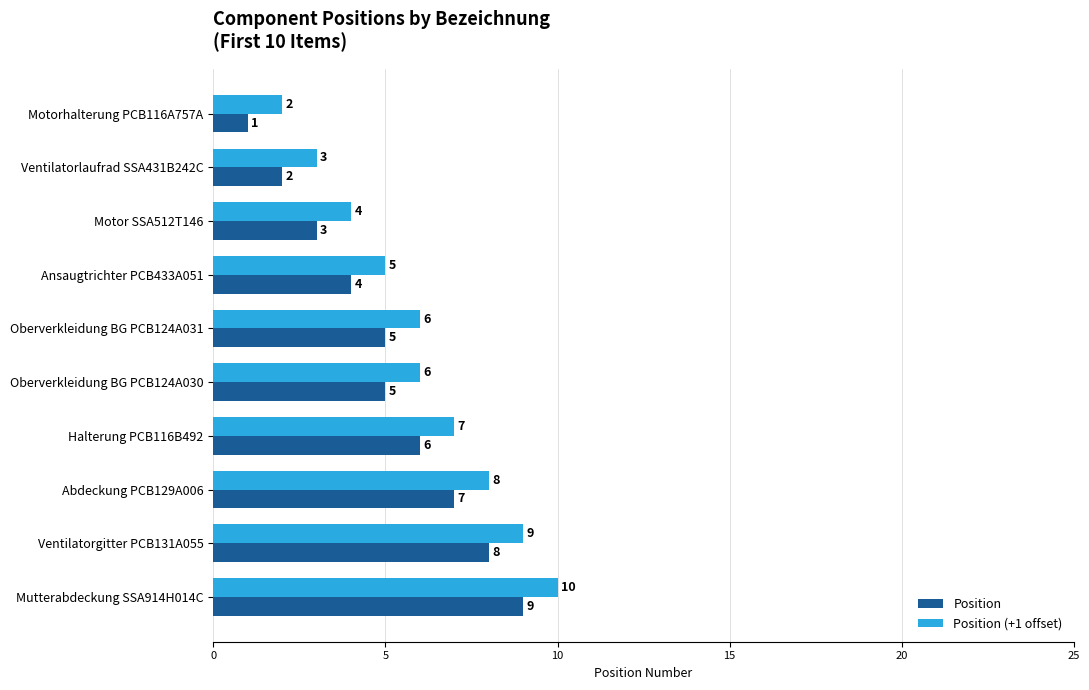

What is the total value across all series at Halterung PCB116B492?

13